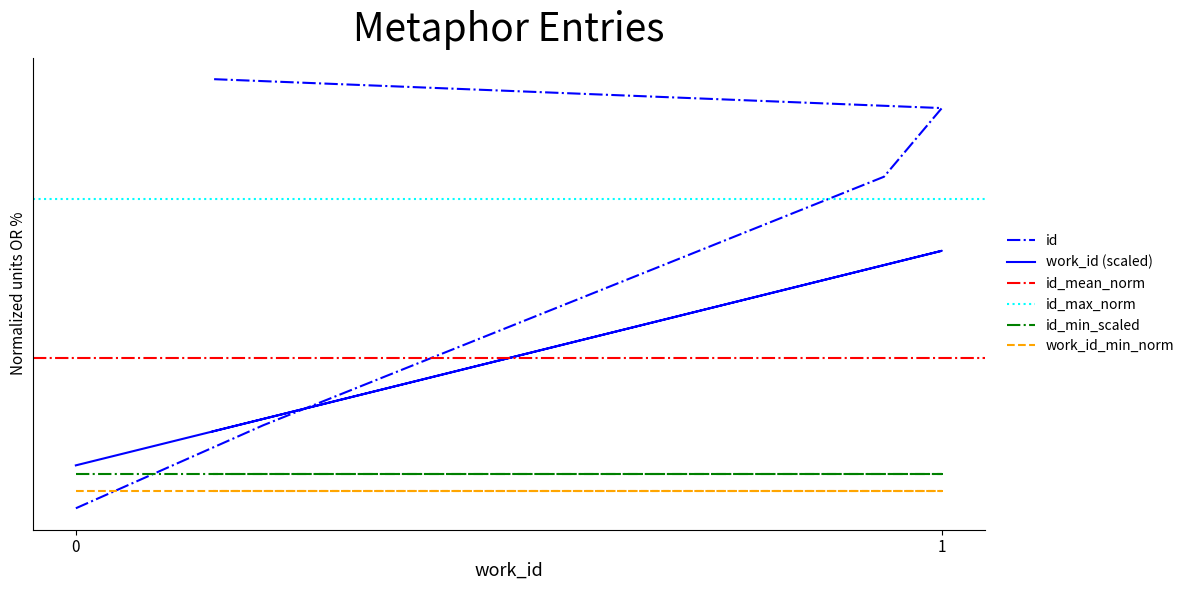

True or false: the data shows 1.2 at 1.

False